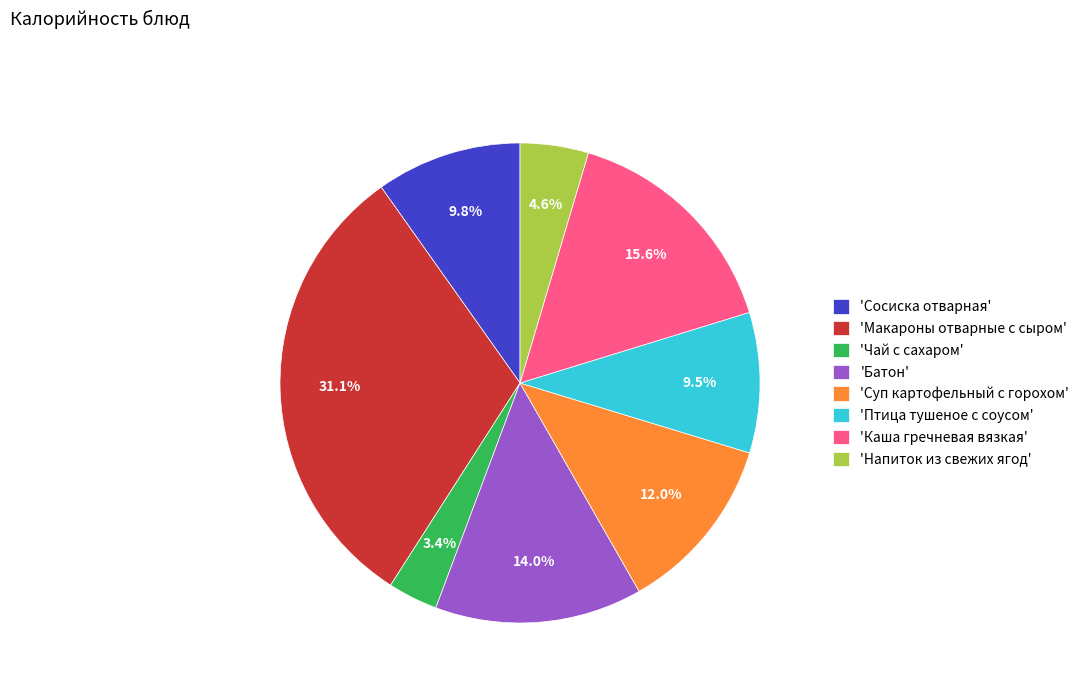

Between 'Макароны отварные с сыром' and 'Птица тушеное с соусом', which is larger?

'Макароны отварные с сыром'